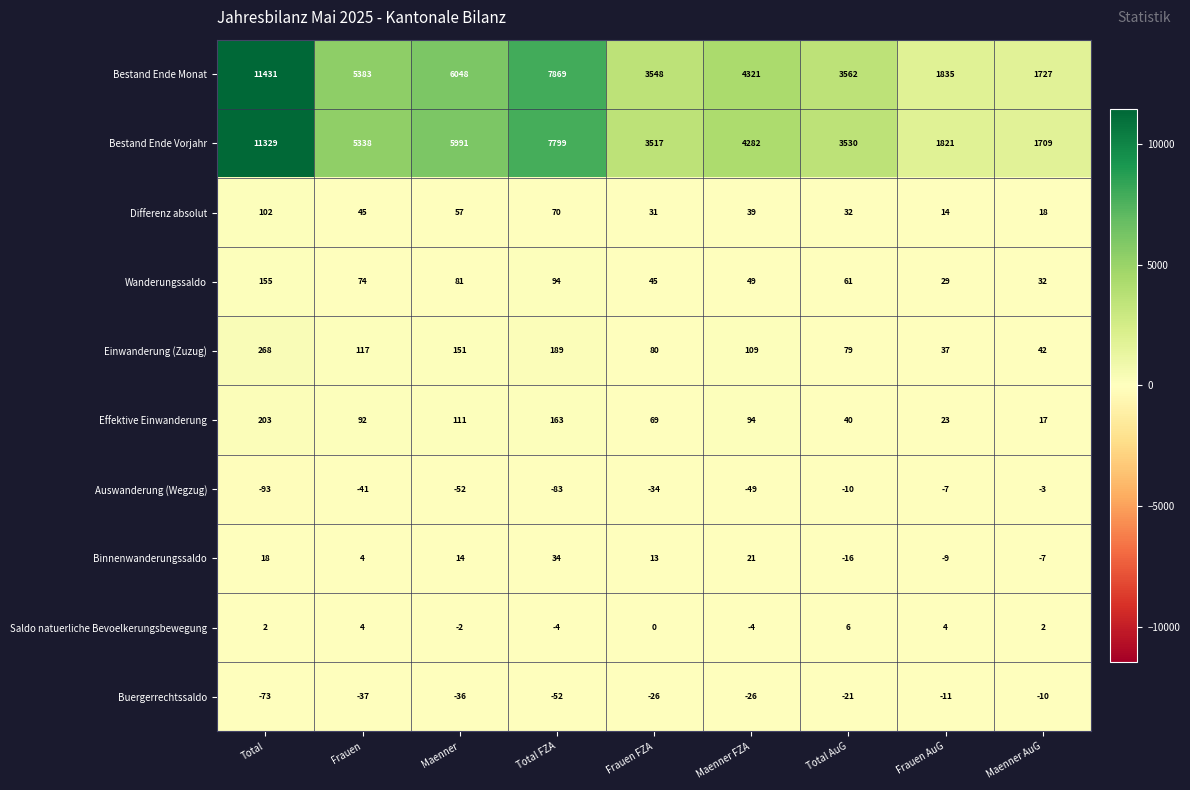

How many categories are shown in the chart?

9